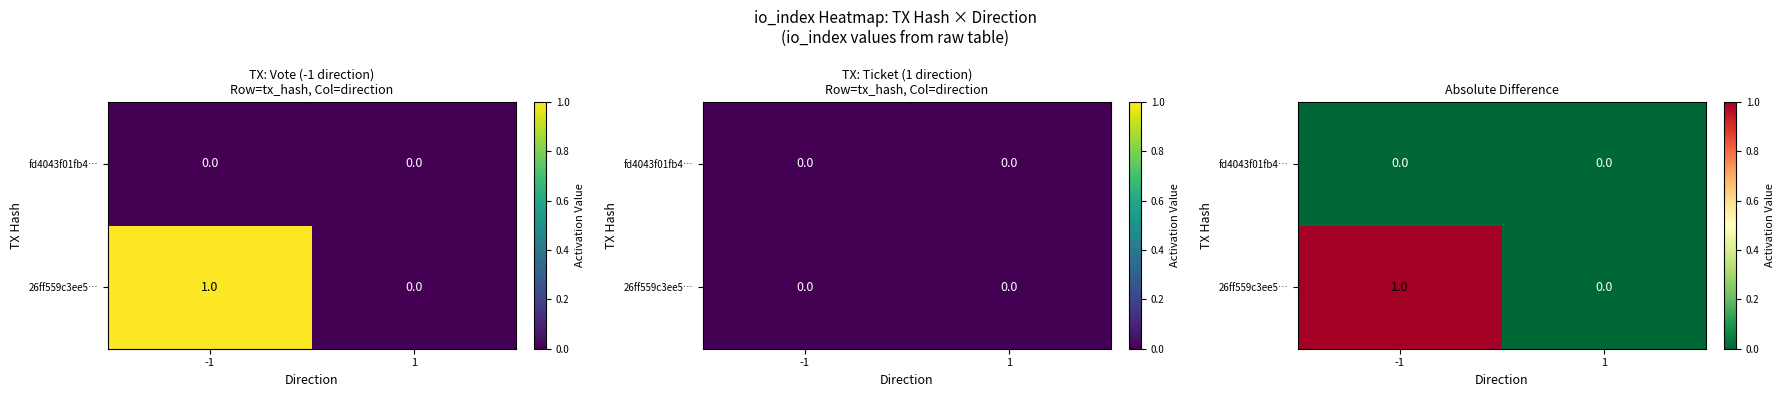

At which label is 26ff559c3ee5… closest to 0?

1